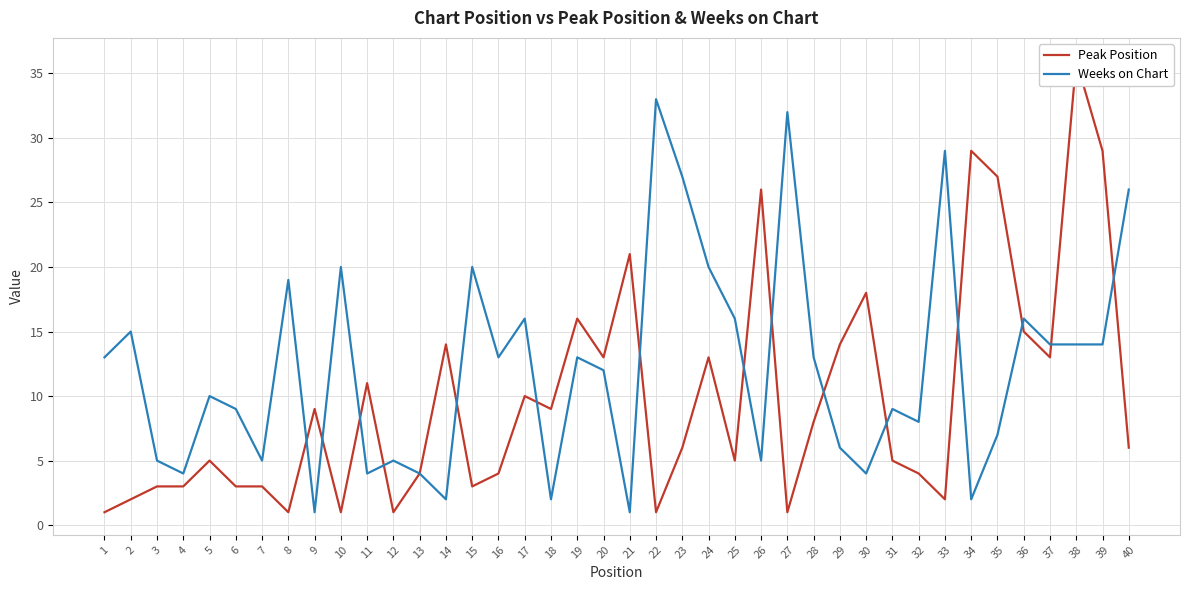

At which label does Weeks on Chart first exceed 13?

2